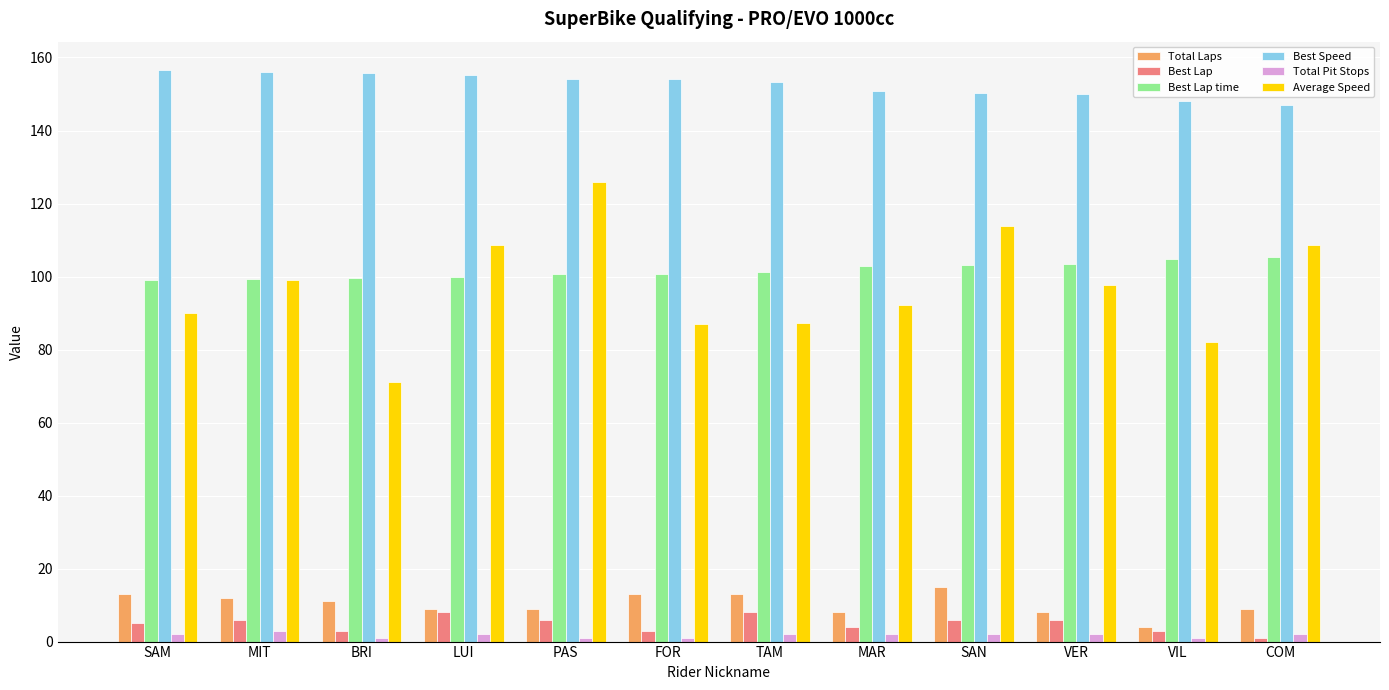

What is the sum of all Total Laps values?

124.0